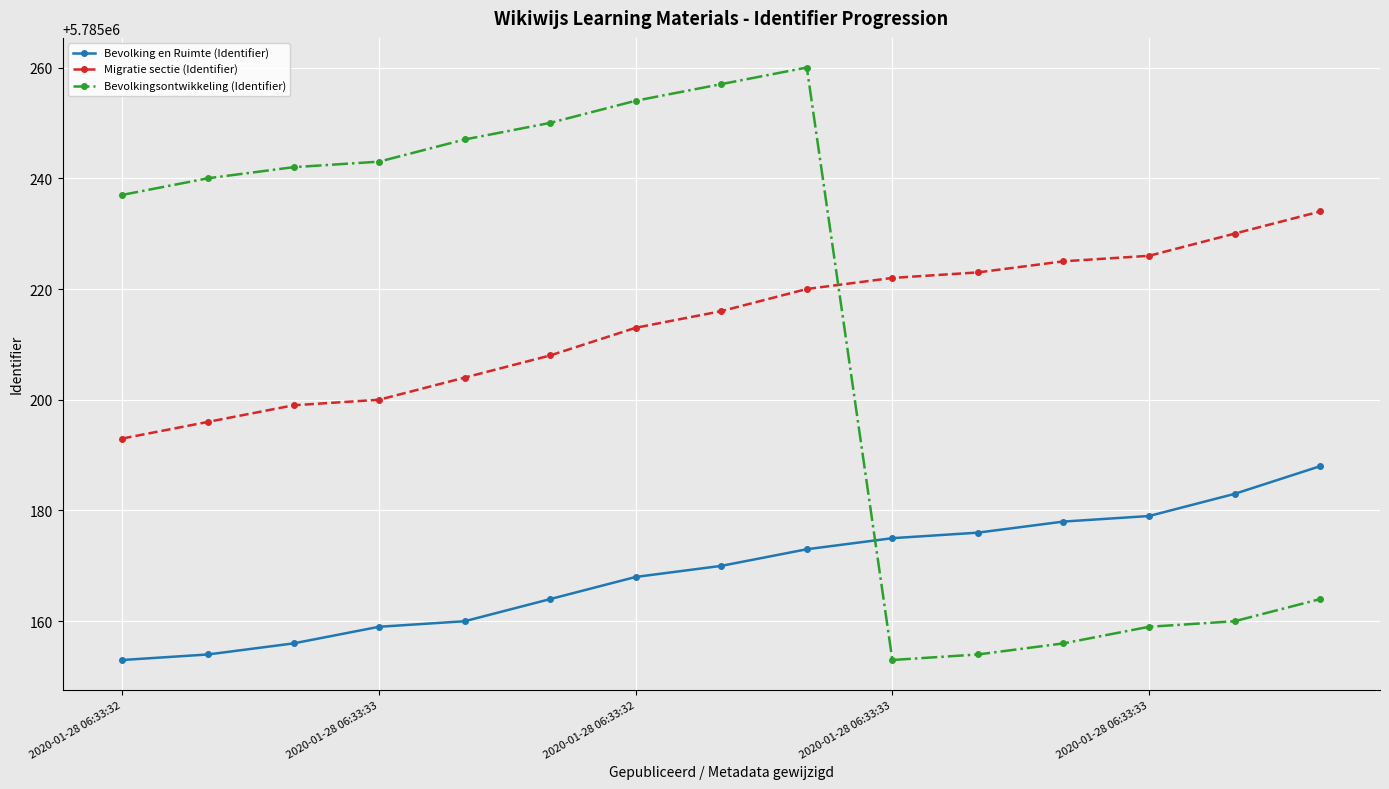

What is the maximum value for Bevolking en Ruimte (Identifier)?

5785188